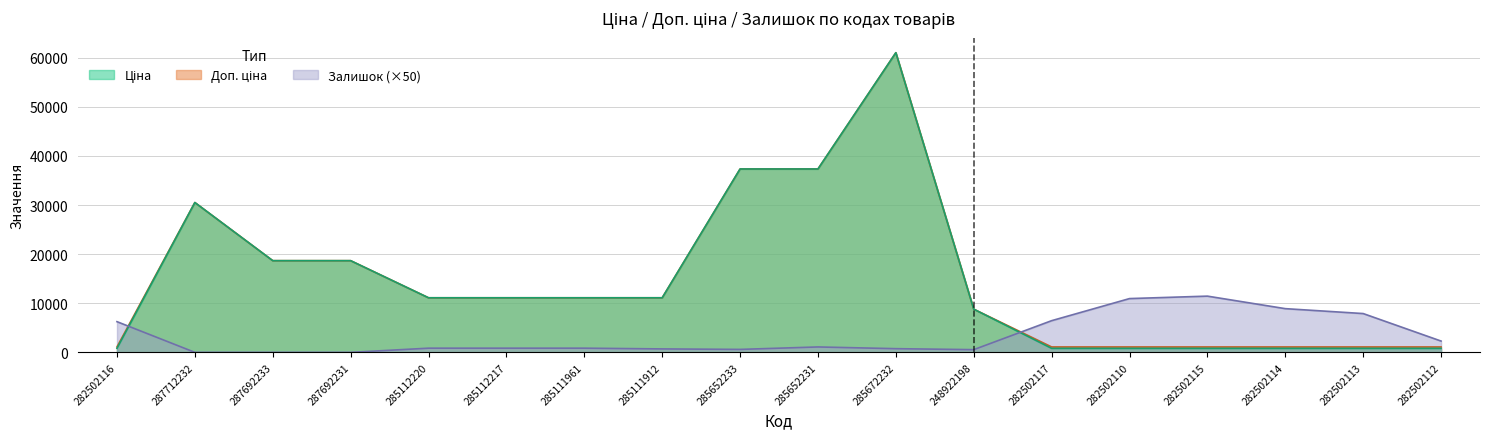

What position from the left is 285112217?

6